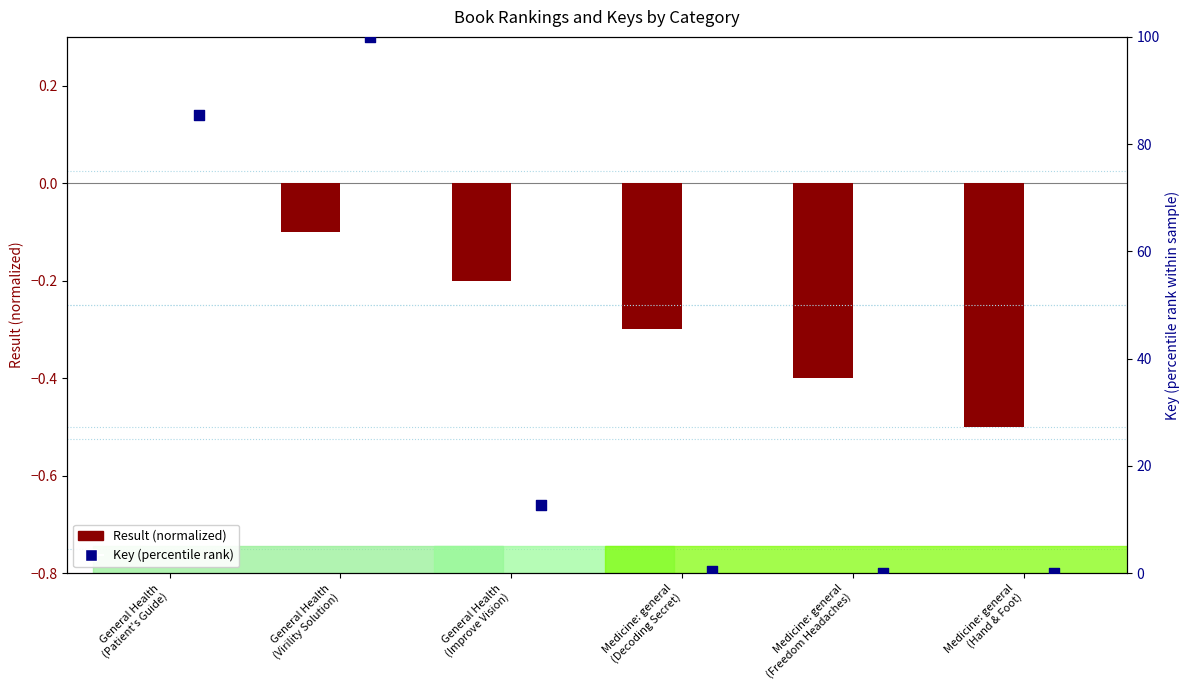

Is the value of Key (percentile rank) at Medicine: general
(Hand & Foot) greater than the value of Result (normalized) at General Health
(Patient's Guide)?

Yes